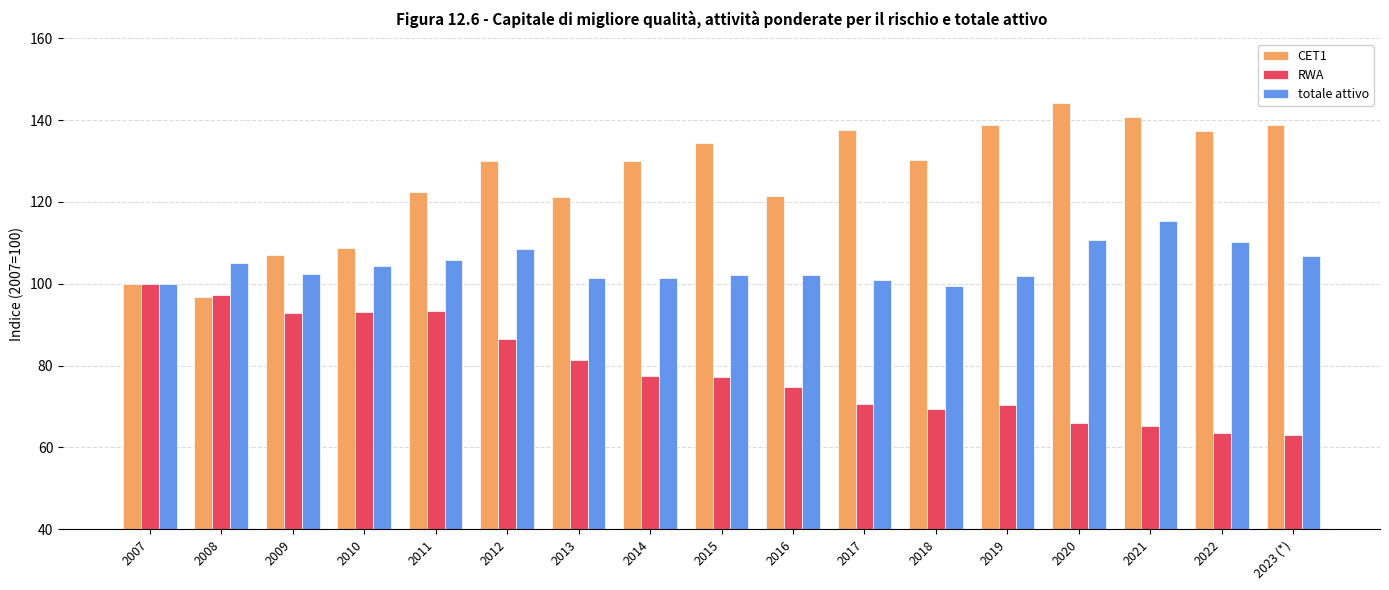

How many bars are there in each group?

3